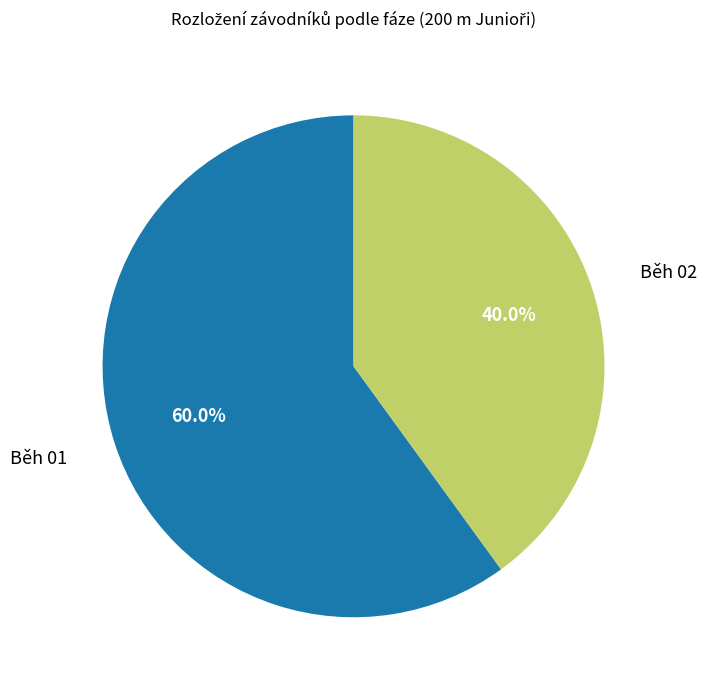

Is there any slice that represents more than half of the pie?

Yes